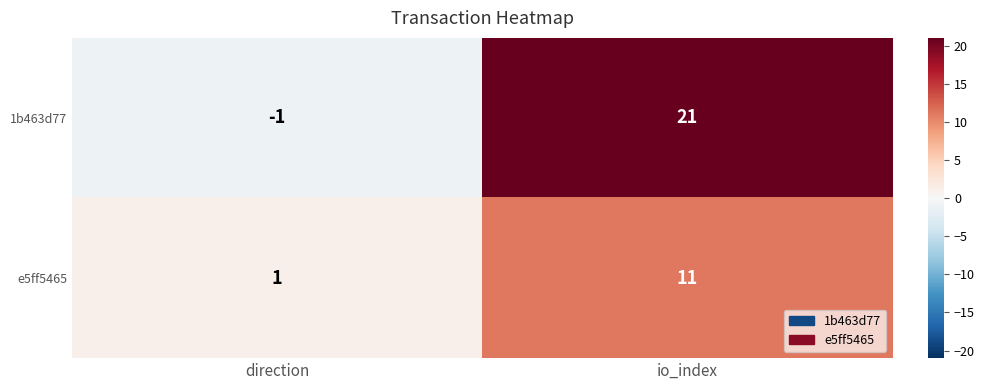

True or false: e5ff5465 has a value of 4 at io_index.

False